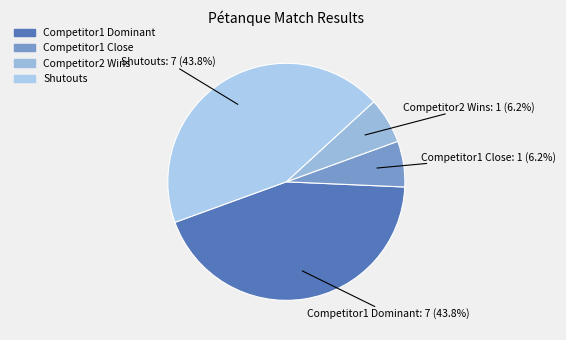

To the nearest percent, what is the average slice percentage?

25%